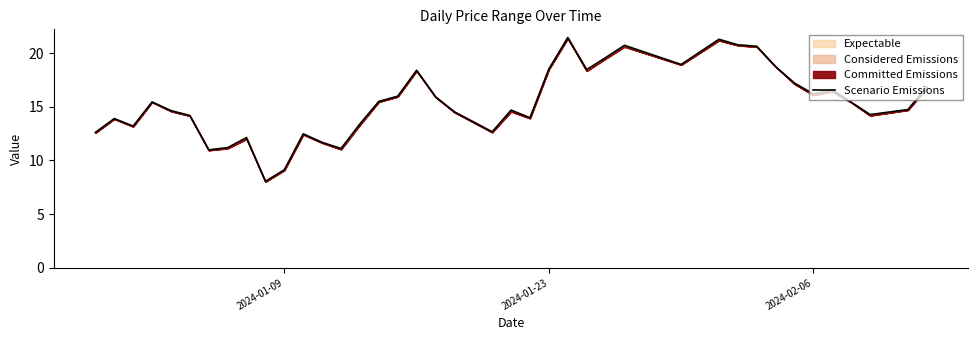

What is the maximum value for Scenario Emissions?

21.4